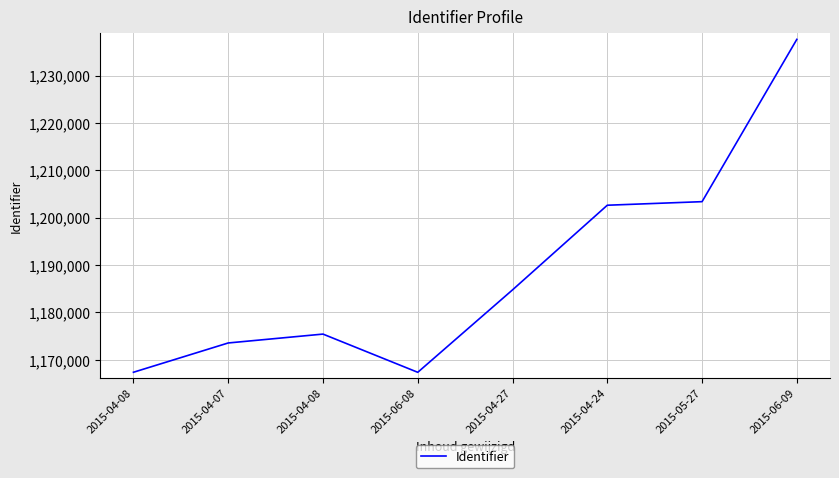

List the labels in order of value, smallest first.

2015-06-08, 2015-04-08, 2015-04-07, 2015-04-08, 2015-04-27, 2015-04-24, 2015-05-27, 2015-06-09